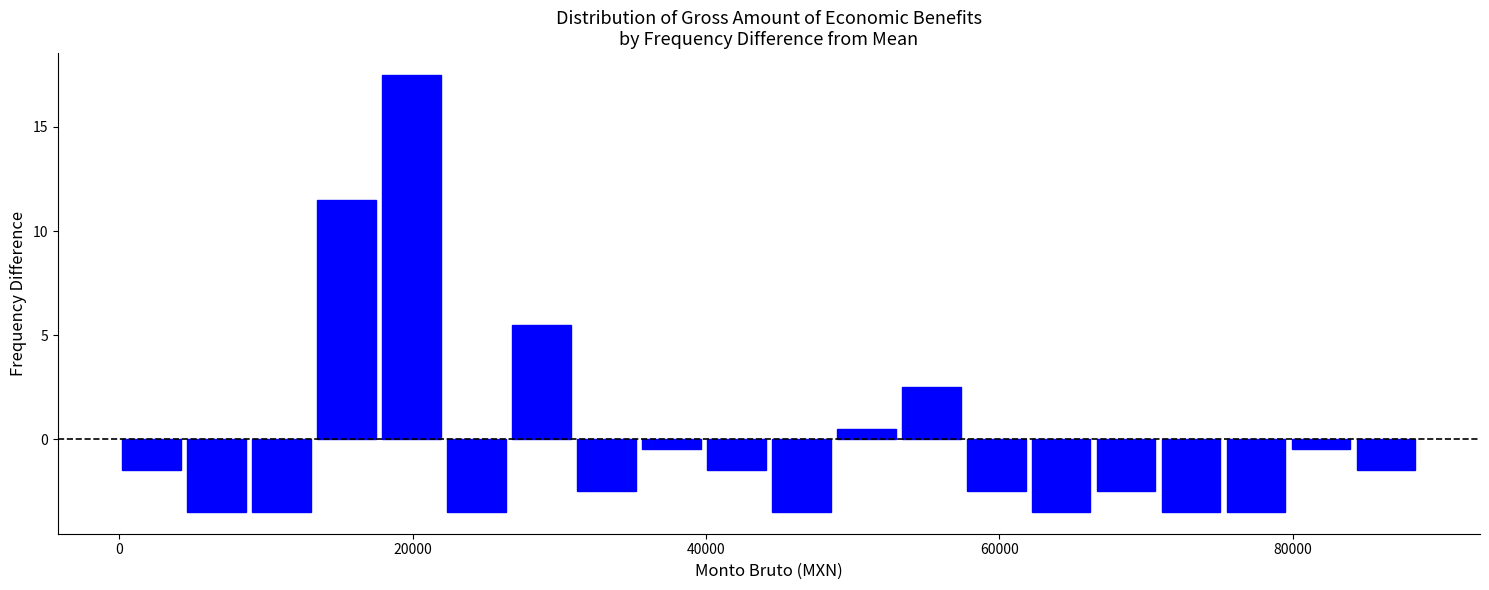

Around what value on the x-axis is the tallest bar? Give the approximate position of its centre, as read against the axis.

20000